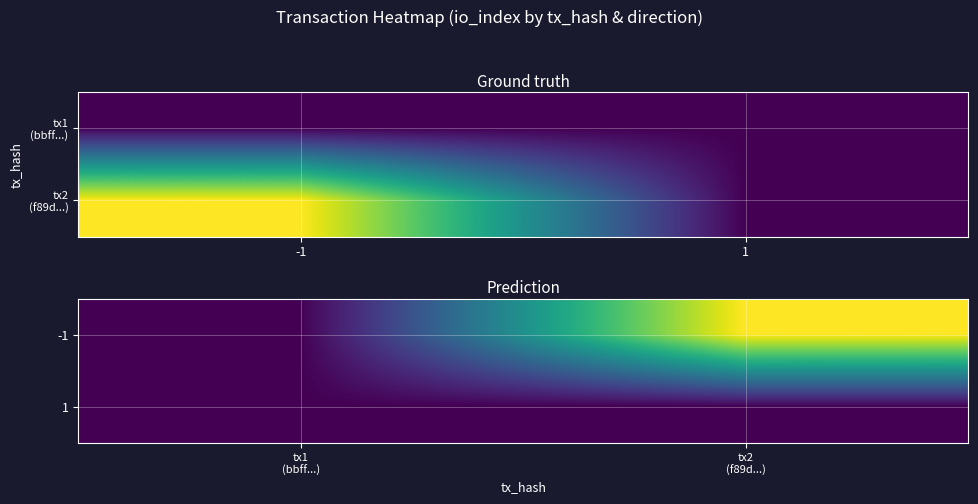

At how many categories does at least one series exceed 107?

1